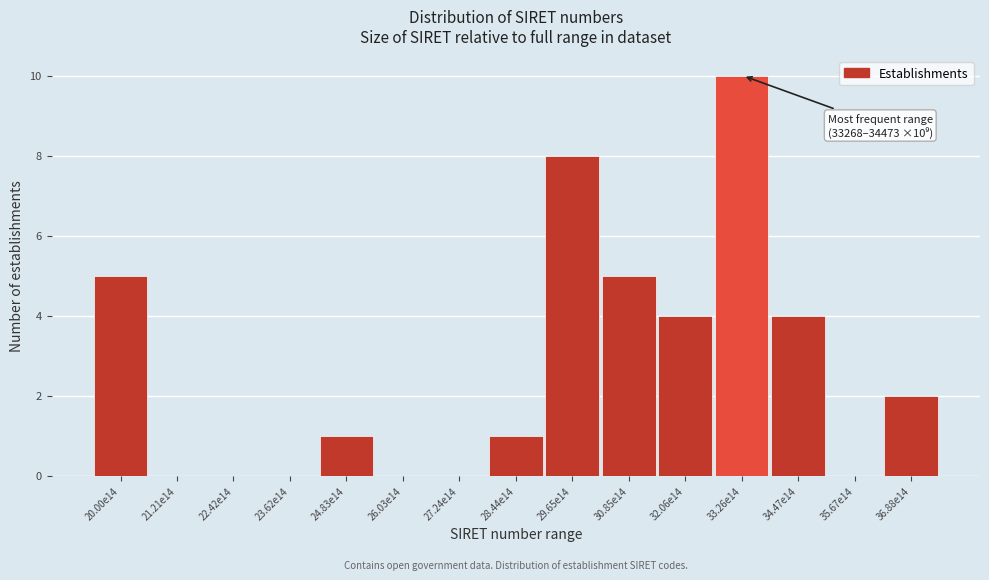

Reading left to right, list all the values displayed in this chart.

20.00e14=5	21.21e14=0	22.42e14=0	23.62e14=0	24.83e14=1	26.03e14=0	27.24e14=0	28.44e14=1	29.65e14=8	30.85e14=5	32.06e14=4	33.26e14=10	34.47e14=4	35.67e14=0	36.88e14=2